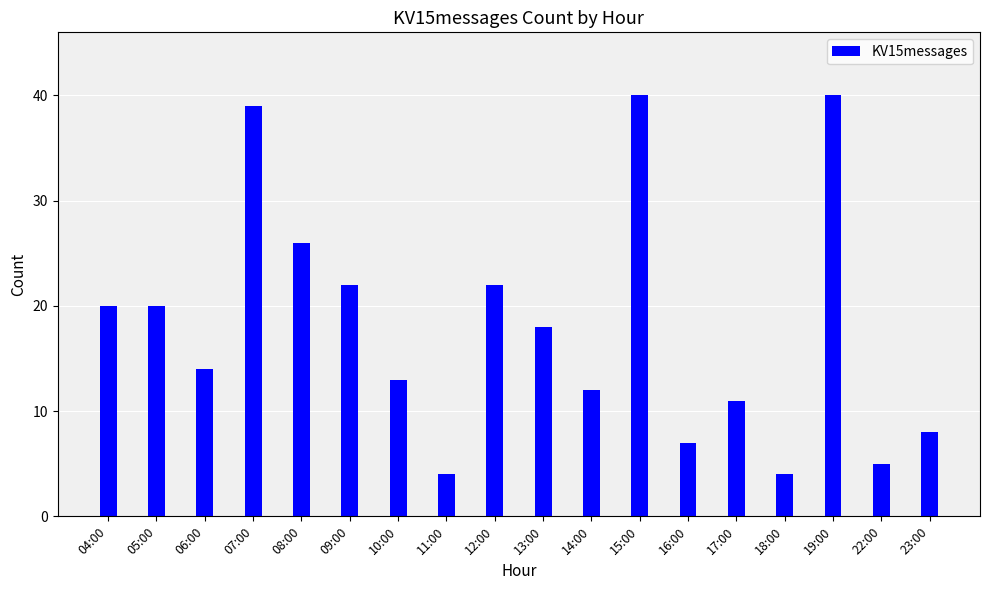

Reading left to right, what are all the values shown in this chart?

20	20	14	39	26	22	13	4	22	18	12	40	7	11	4	40	5	8